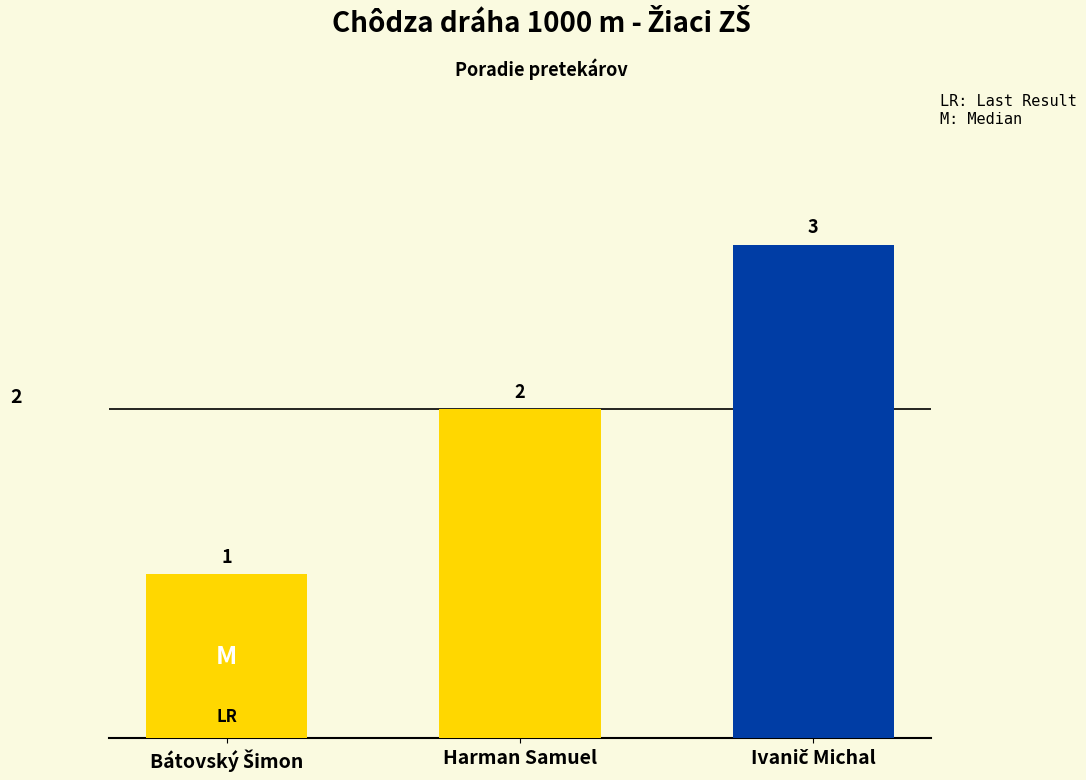

What is the label of the 2nd bar from the right?

Harman Samuel